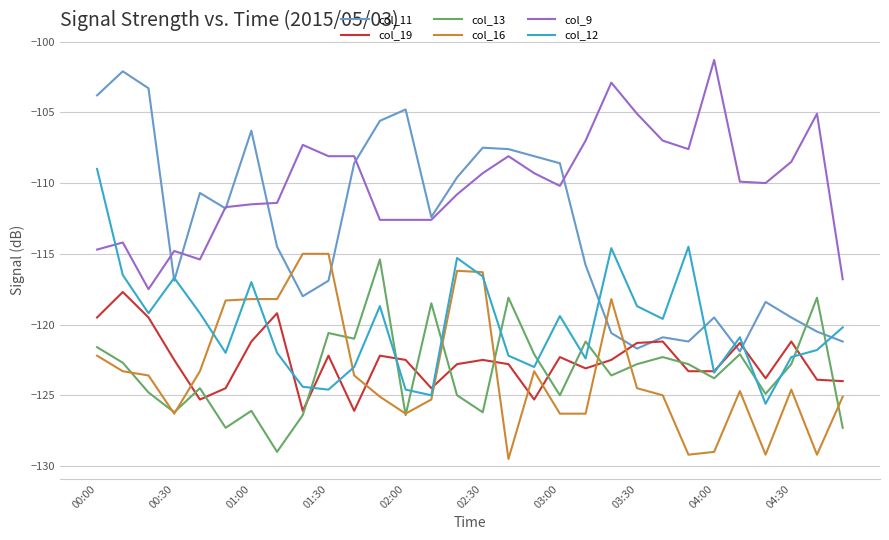

How many interior local peaks does the col_12 series have?

8